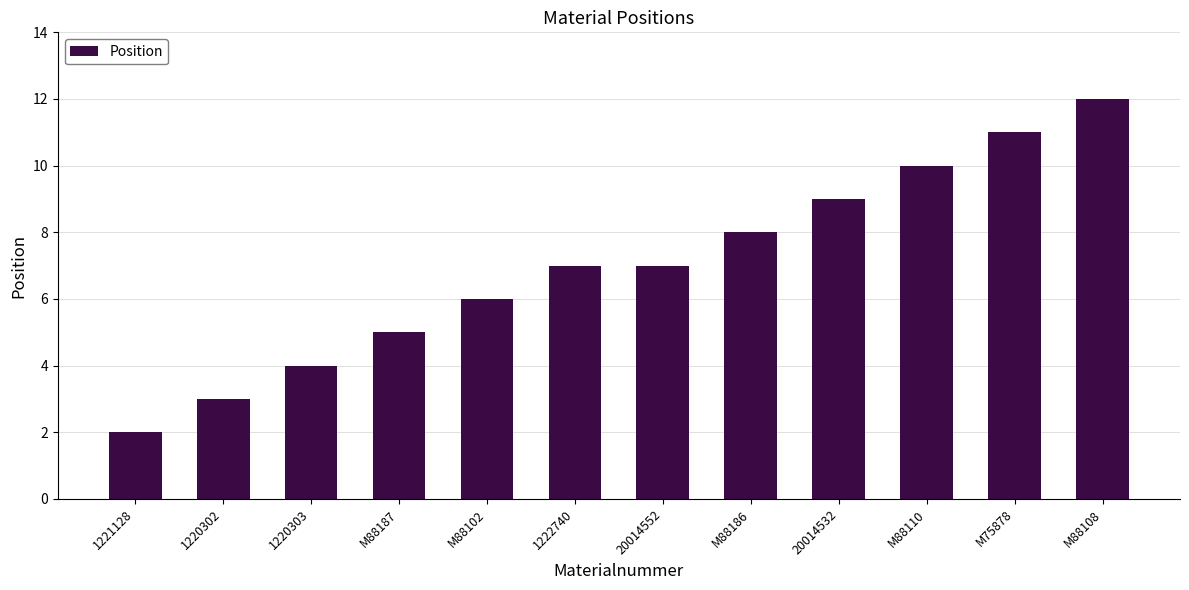

What is the label of the 3rd bar from the right?

M88110